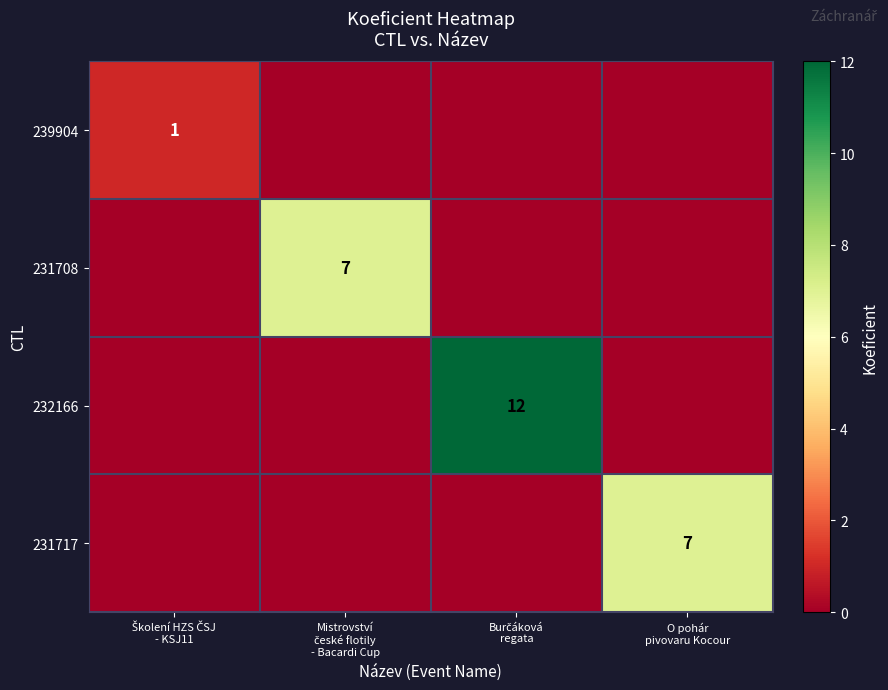

Between Mistrovství
české flotily
- Bacardi Cup and Školení HZS ČSJ
- KSJ11, which is larger?

Školení HZS ČSJ
- KSJ11